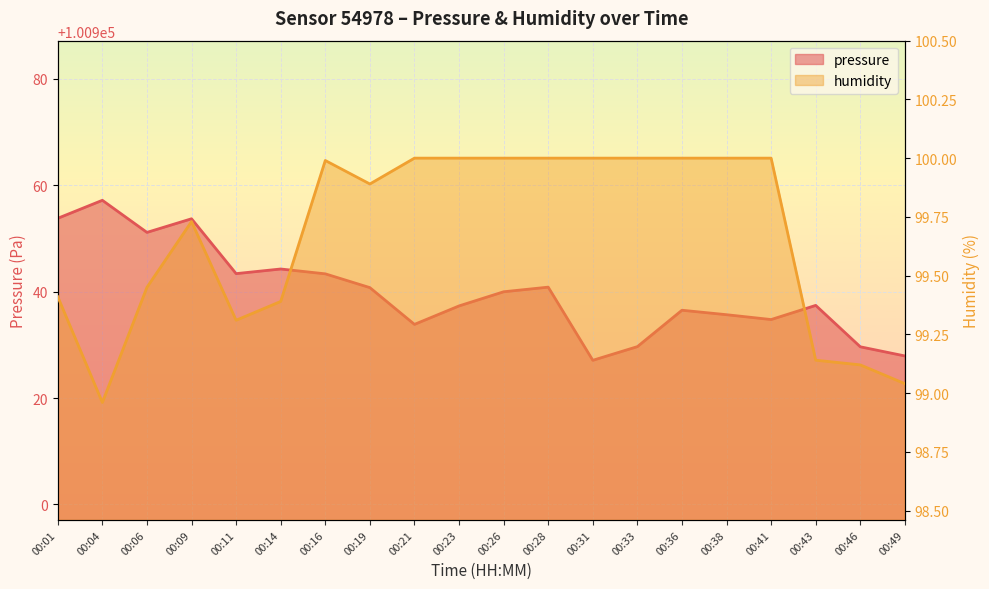

What is the difference between the maximum and minimum values in the pressure series?

30.1